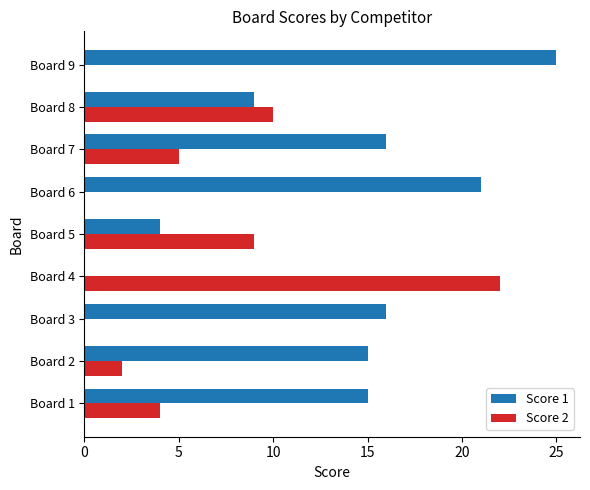

Which series changed the most between Board 2 and Board 6?

Score 1